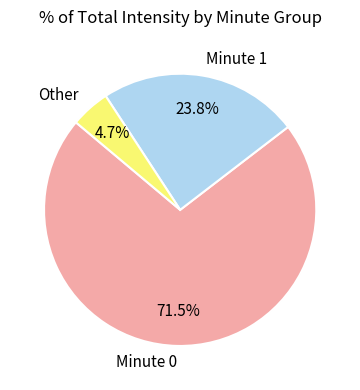

How many segments does this pie chart have?

3